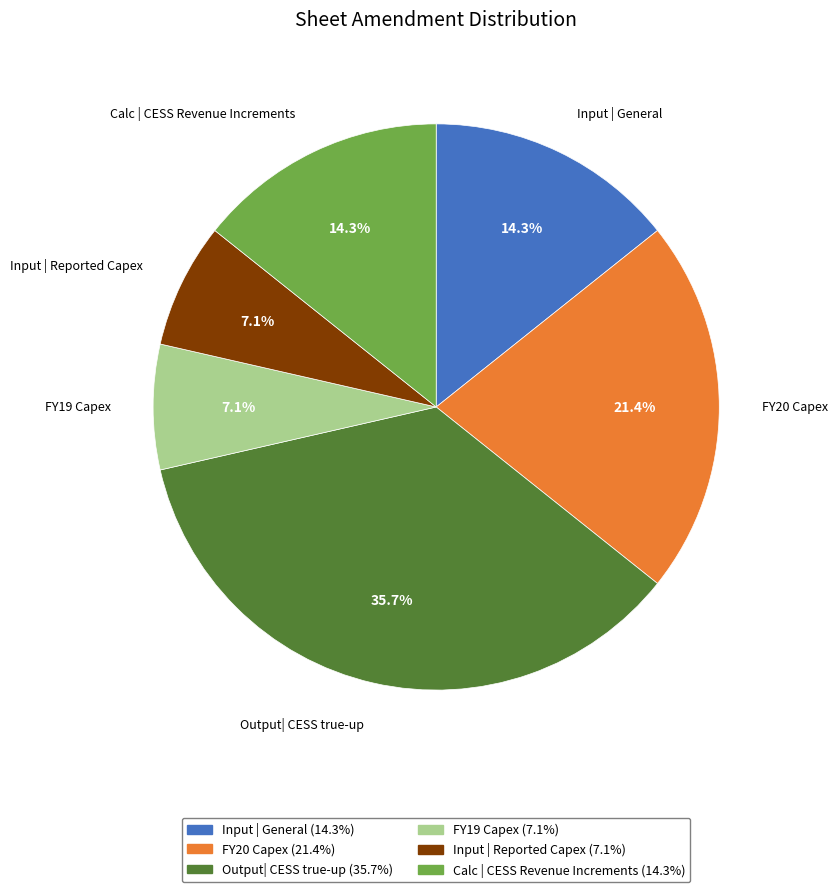

What is the largest slice in the pie chart?

Output| CESS true-up